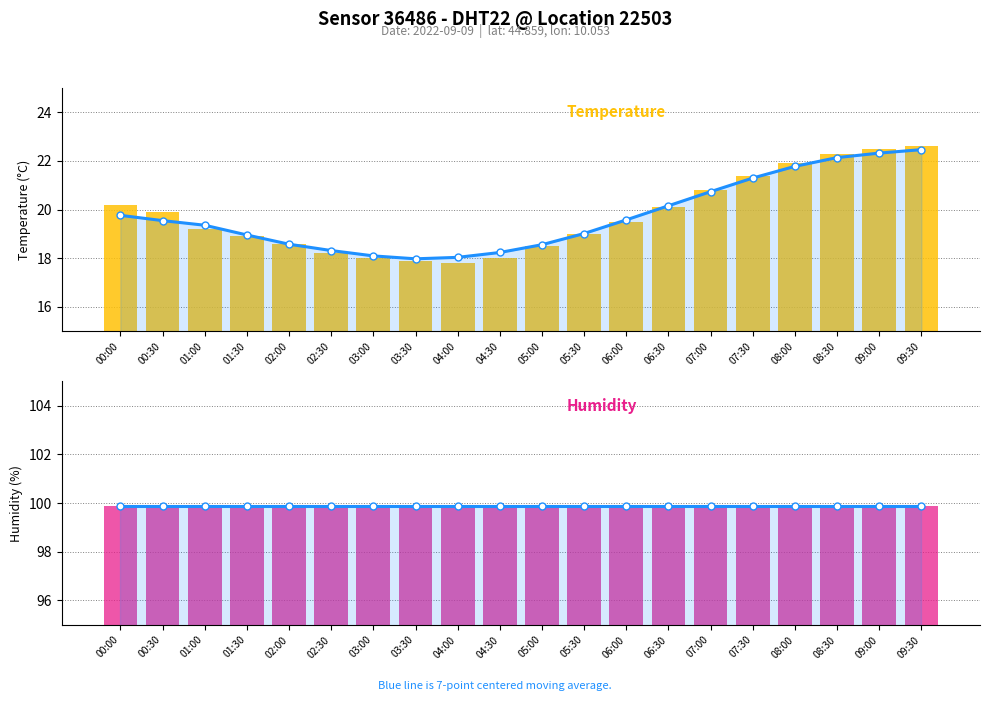

What is the difference between the second highest and minimum values in the temperature series?

4.7